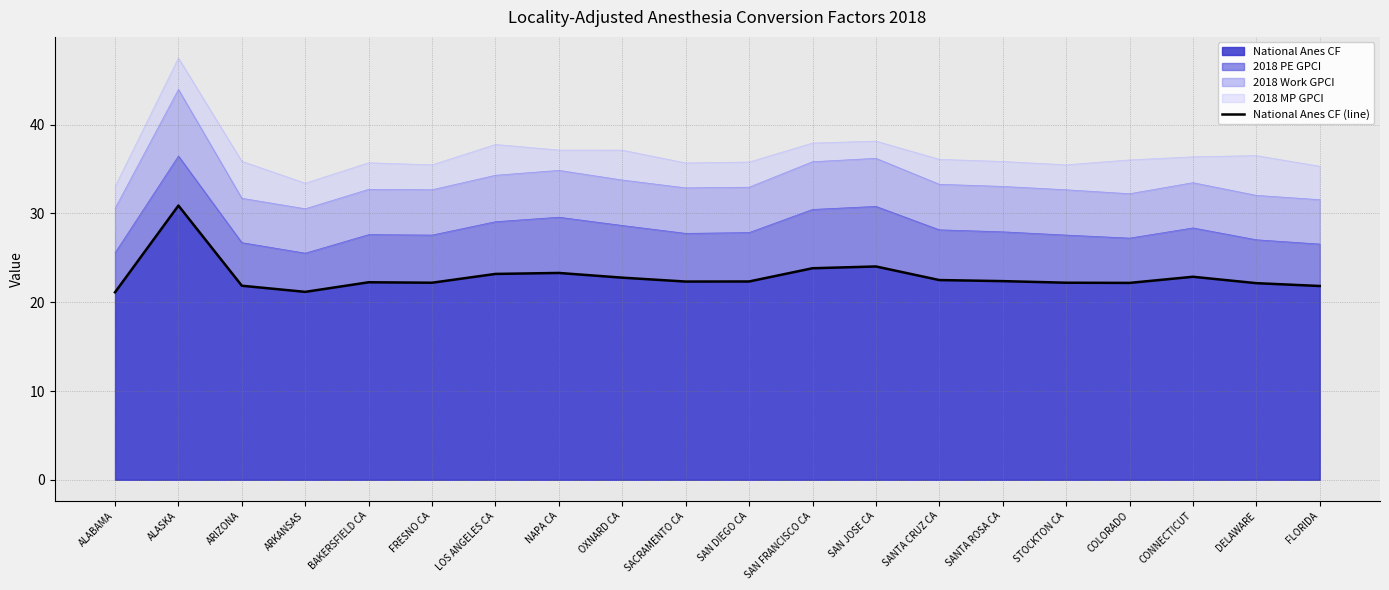

Where does the data first go above 22?

ALASKA